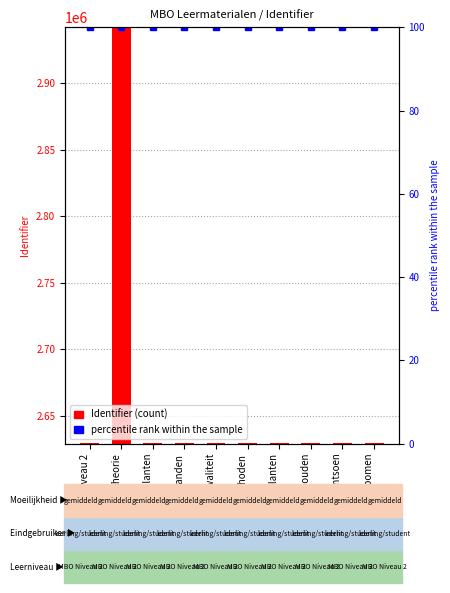

What is the total value across all series at plantmethoden?

2629408